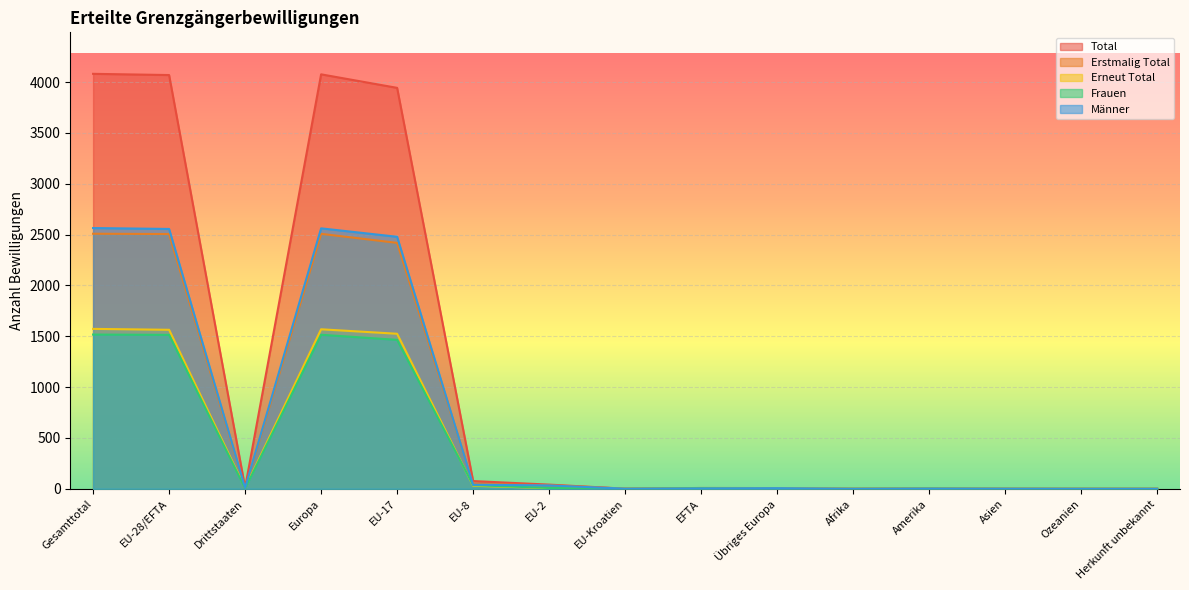

Reading right to left, transcribe all the data shown in this chart.

Total: 0	0	1	4	0	7	8	1	41	76	3944	4077	12	4070	4082
Erstmalig Total: 0	0	0	1	0	2	5	1	35	46	2419	2508	3	2506	2509
Erneut Total: 0	0	1	3	0	5	3	0	6	30	1525	1569	9	1564	1573
Frauen: 0	0	0	2	0	1	5	0	8	36	1465	1515	3	1514	1517
Männer: 0	0	1	2	0	6	3	1	33	40	2479	2562	9	2556	2565